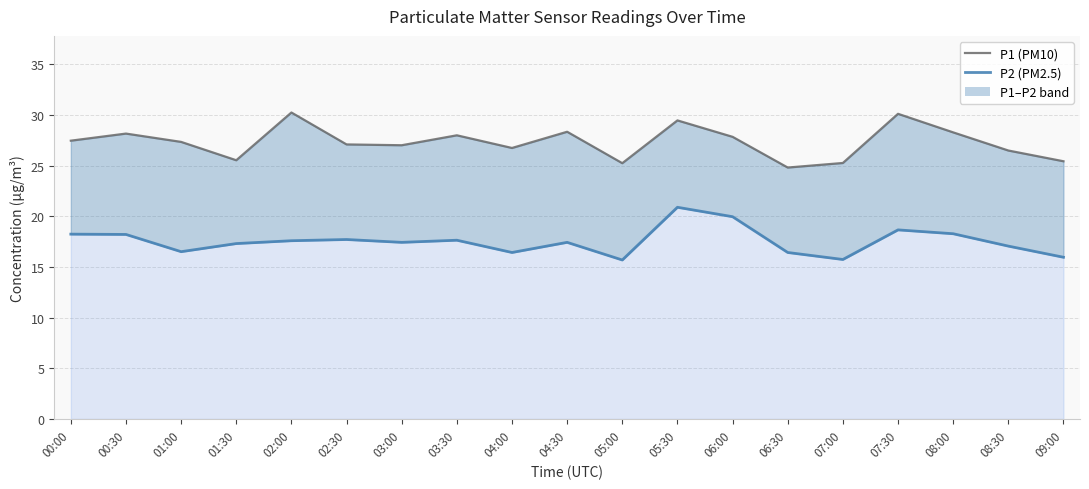

What is the value of the P2 (PM2.5) point at the 4th from the left?

17.3